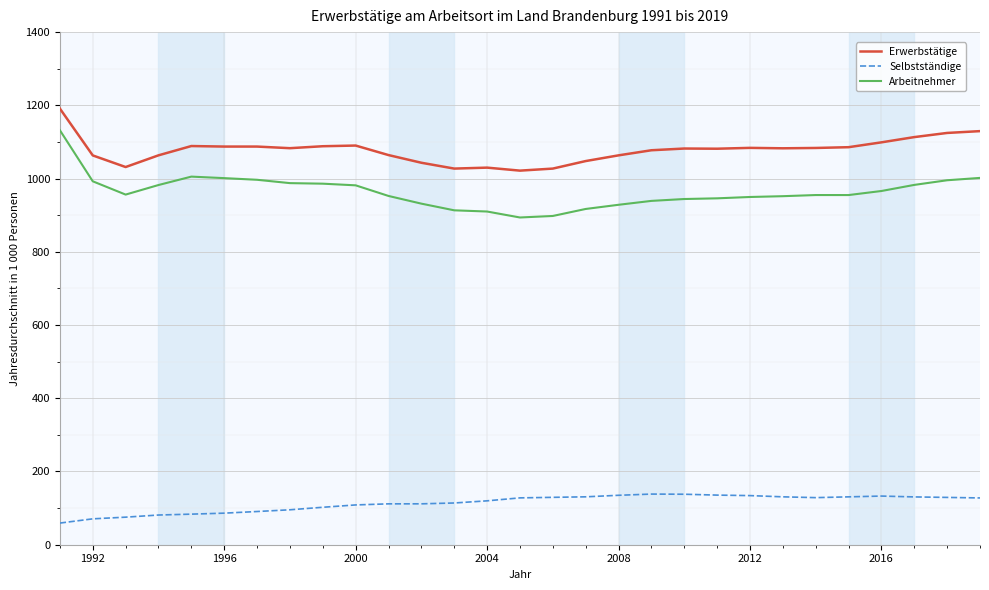

Does the chart have visible grid lines?

Yes